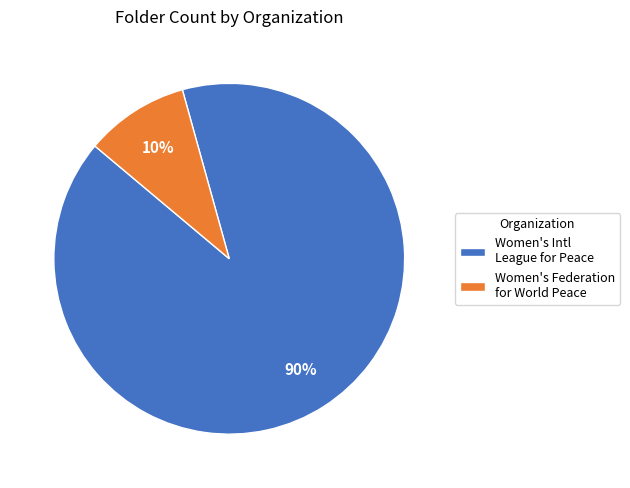

What is the smallest slice in the pie chart?

Women's Federation for World Peace